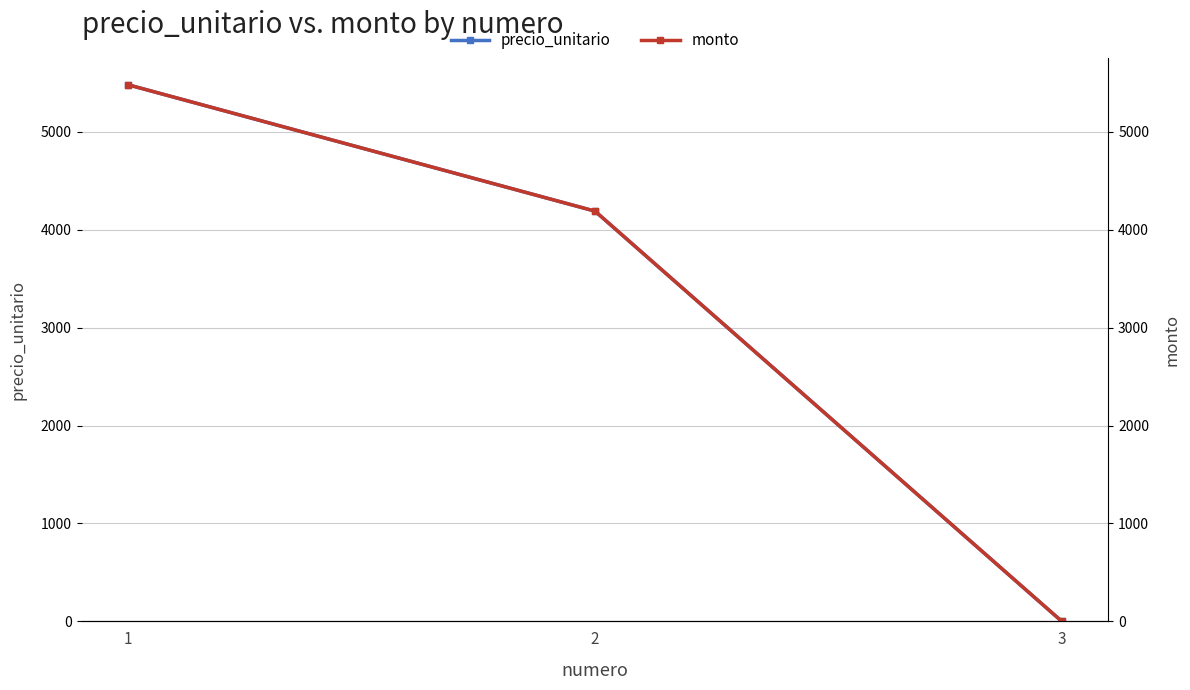

At which category is the sum across all series the highest?

1